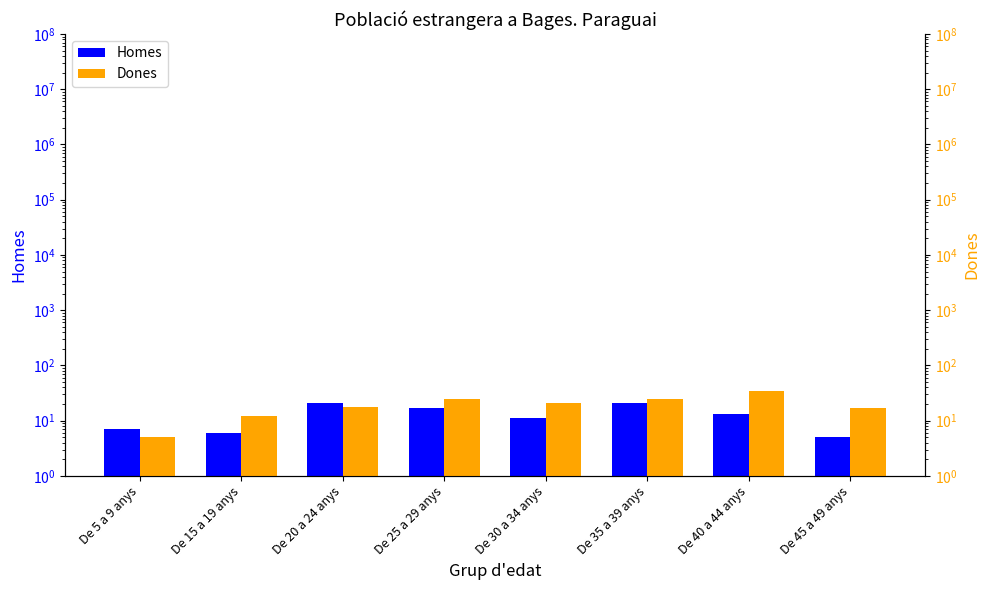

What value does the Dones series have at De 45 a 49 anys, to the nearest 5?

15